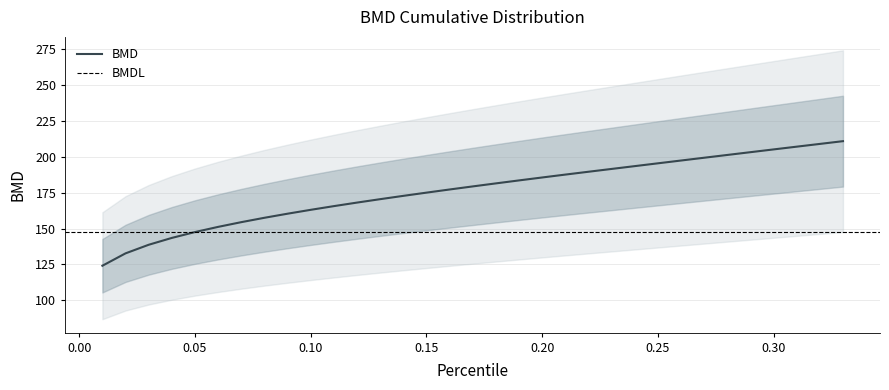

What is the difference between the values at 0.25 and 0.1?

32.4